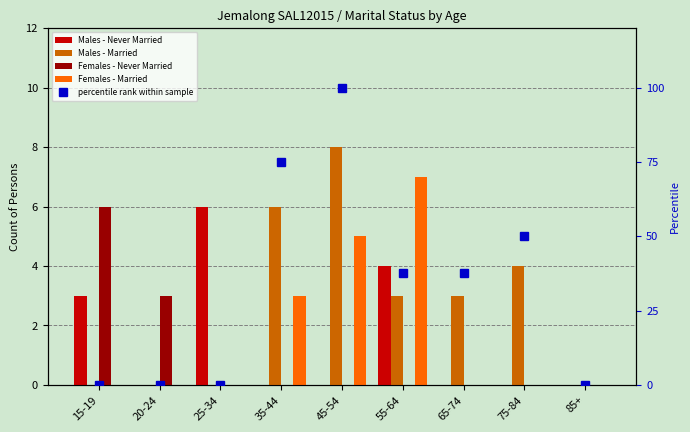

Is the value of Females - Never Married at 35-44 greater than the value of Females - Married at 45-54?

No